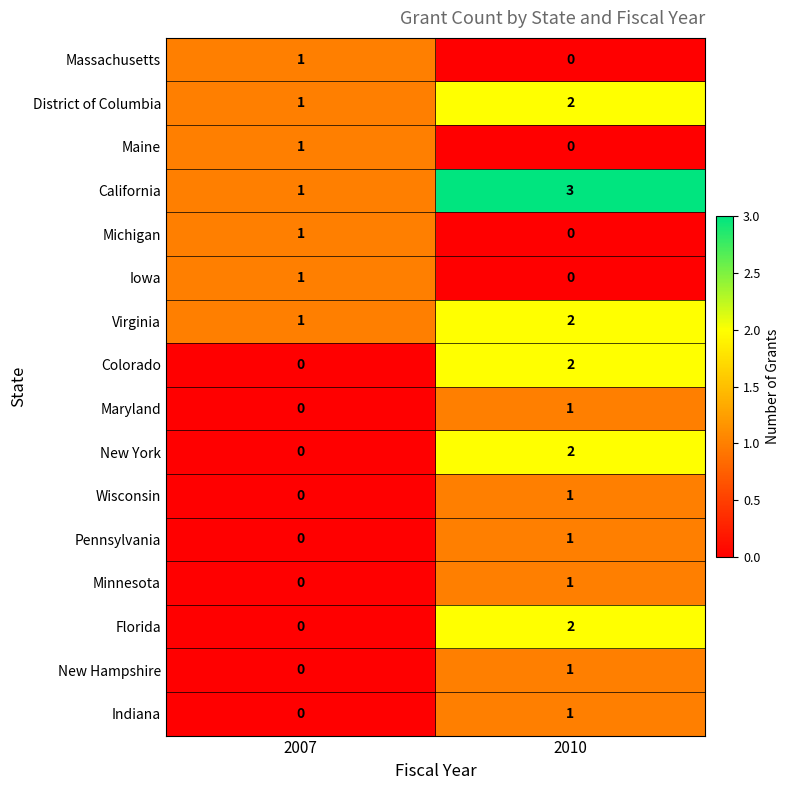

Is the value of Indiana at 2010 greater than the value of Florida at 2007?

Yes